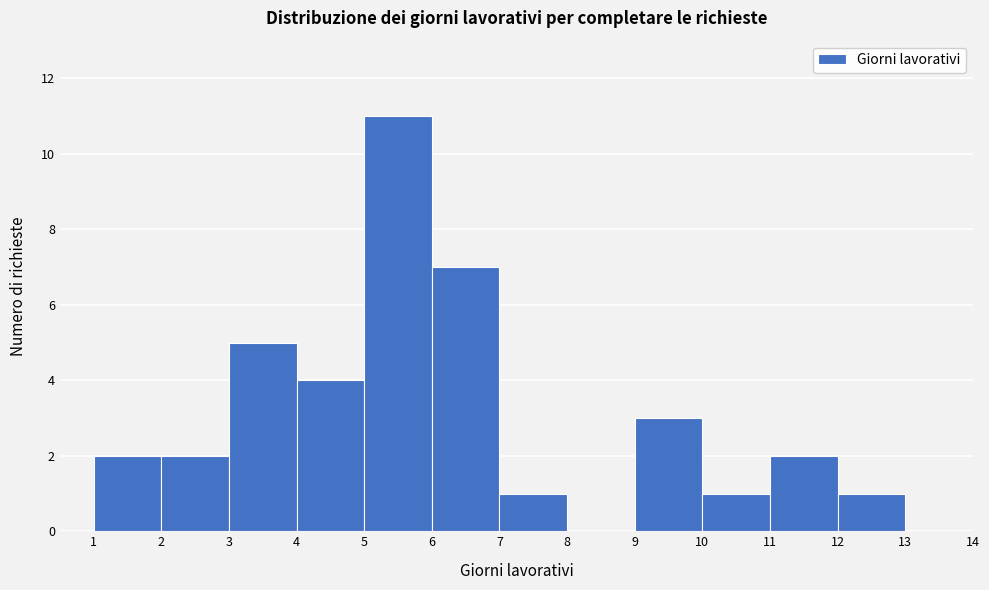

Reading left to right, list every bar in this chart as the range it spans on the x-axis followed by its height. The values are not printed on the chart, so give them approximately, as read against the axis.

1 to 2: 2
2 to 3: 2
3 to 4: 5
4 to 5: 4
5 to 6: 11
6 to 7: 7
7 to 8: 1
8 to 9: 0
9 to 10: 3
10 to 11: 1
11 to 12: 2
12 to 13: 1
13 to 14: 0